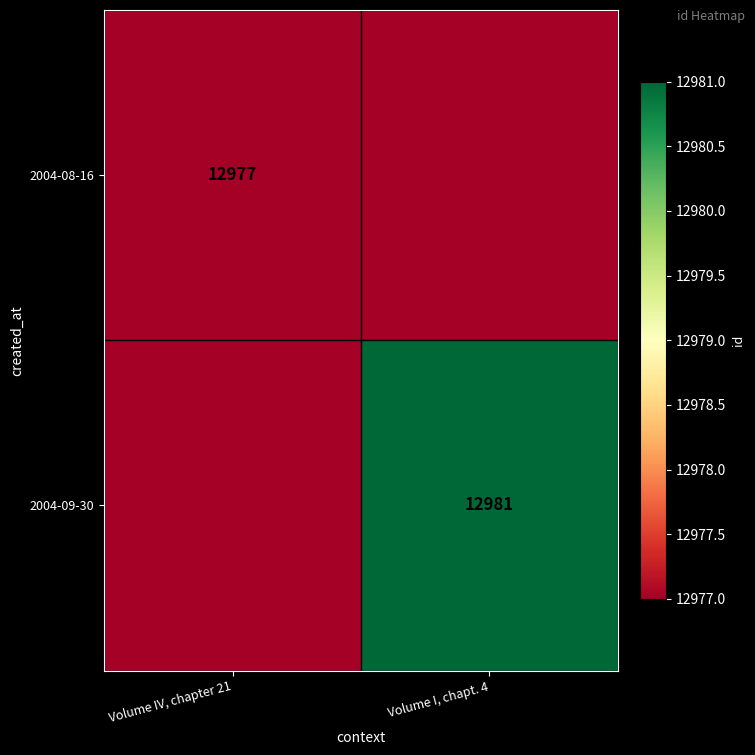

The 2004-08-16 series shows 12977 at Volume IV, chapter 21. True or false?

True